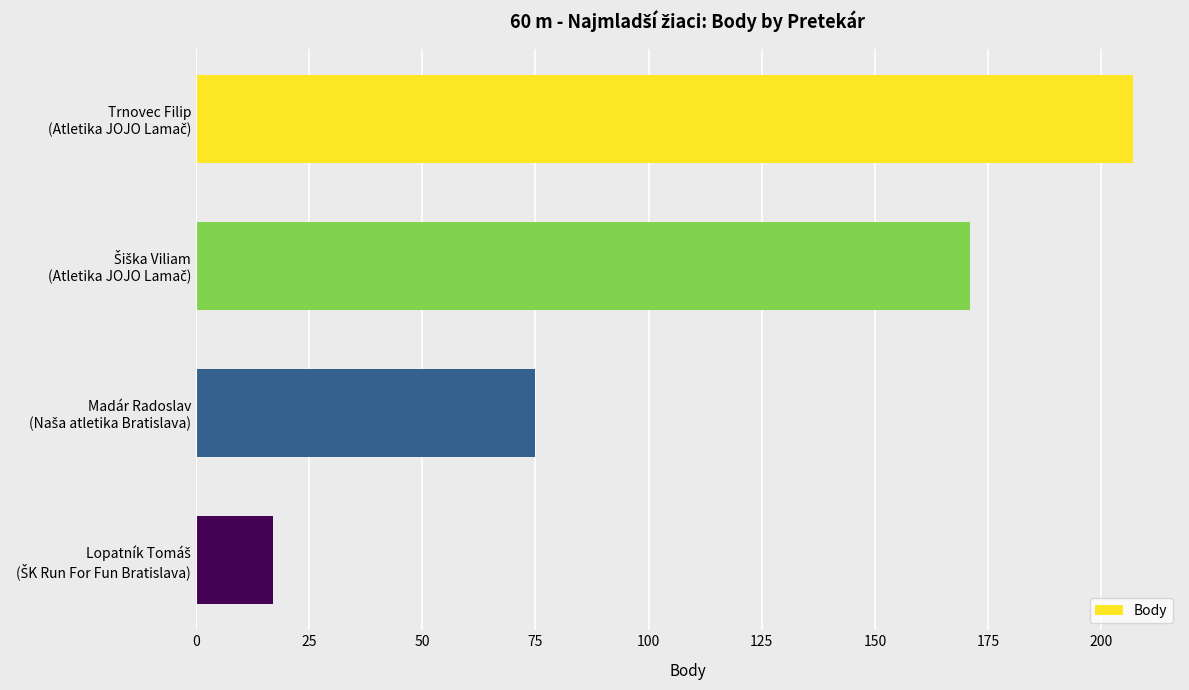

What is the greatest value displayed?

207